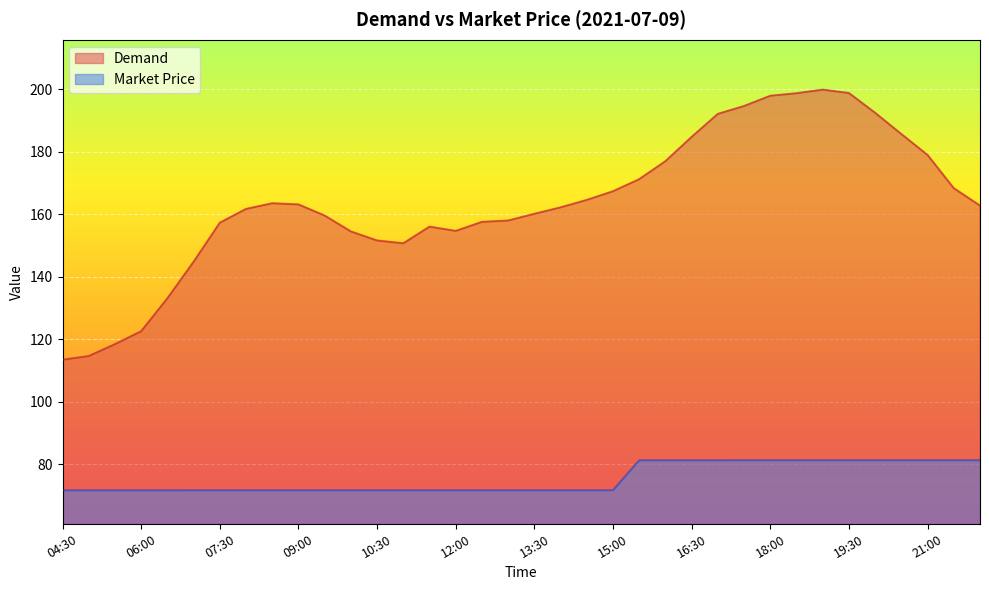

What is the minimum value shown in the chart?

71.6